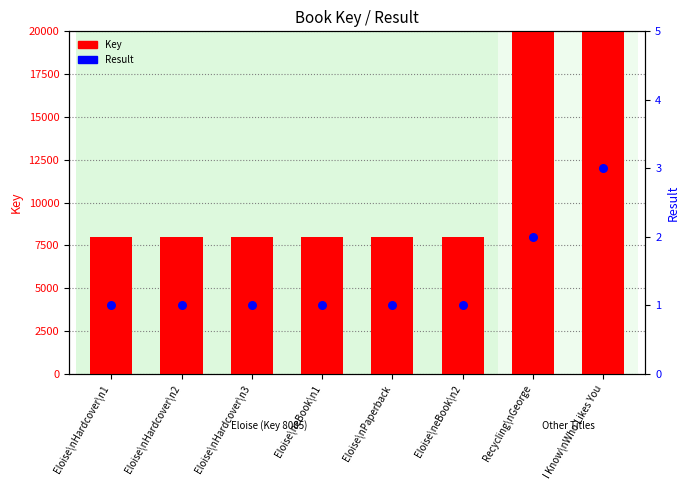

Which series has the widest spread of Y values?

Key